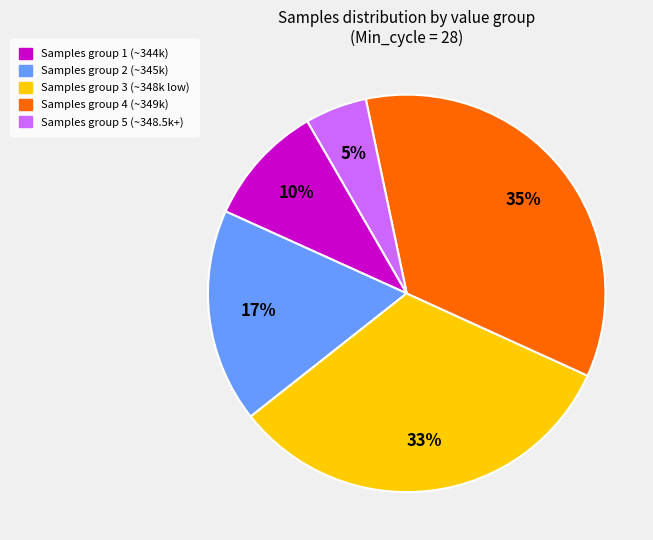

Is there any slice that represents more than half of the pie?

No